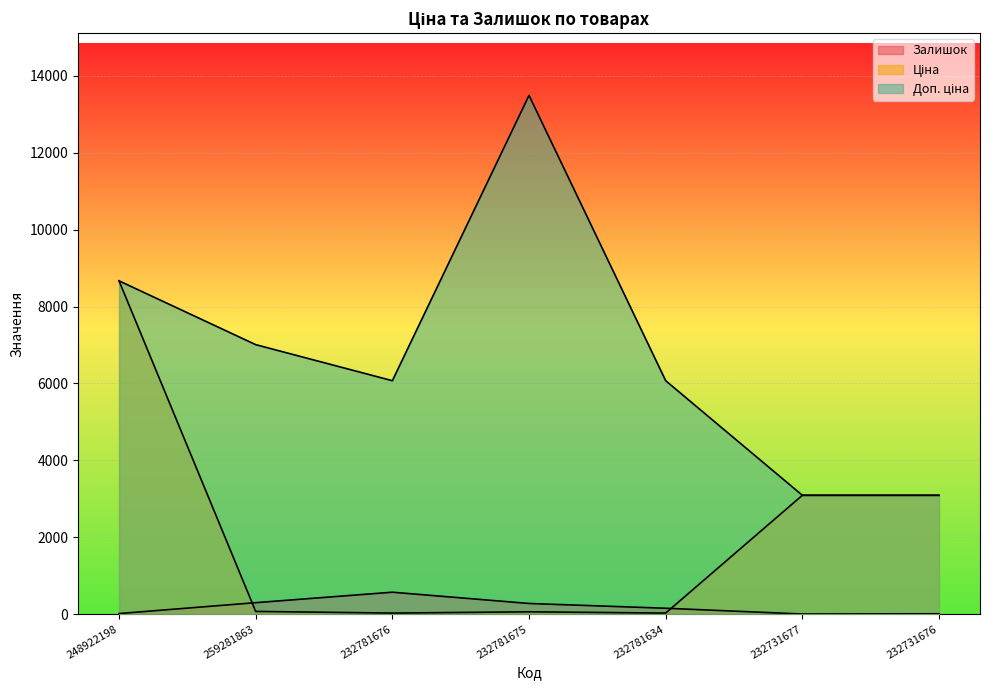

True or false: Залишок and Доп. ціна cross at least once.

False